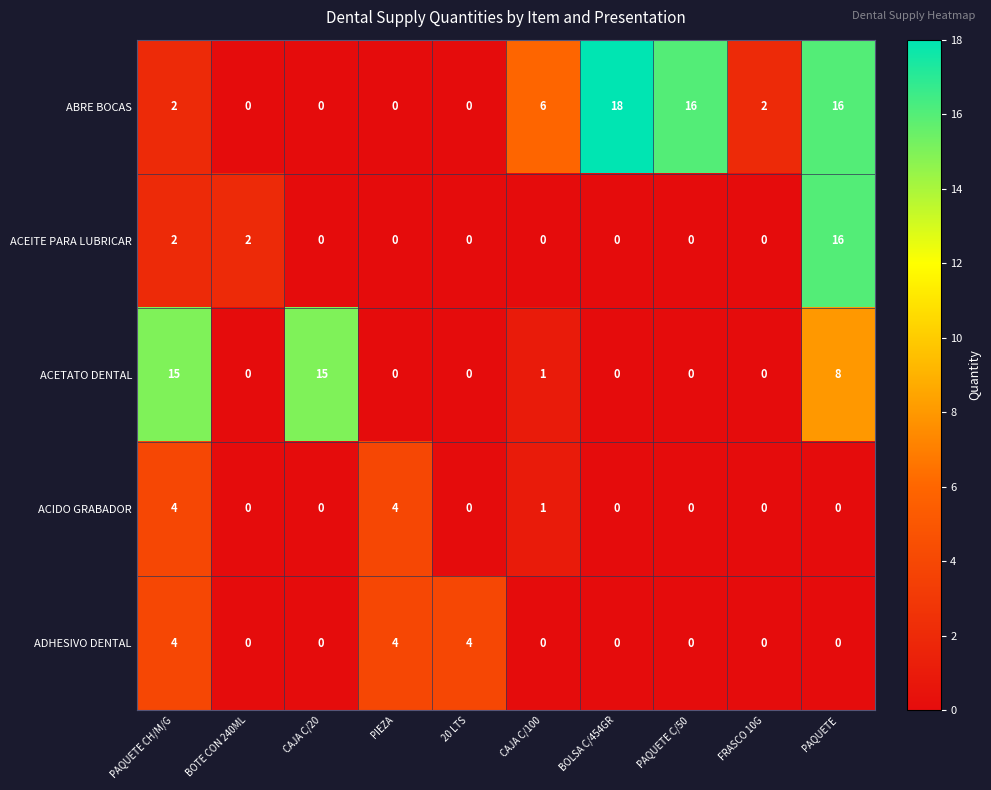

How many values in ACIDO GRABADOR are above zero?

3